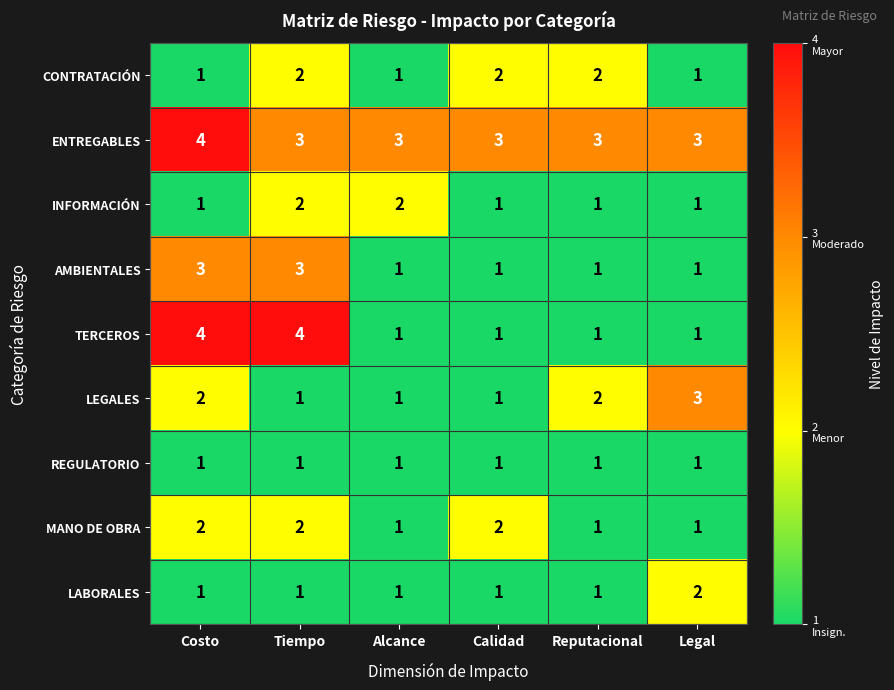

Which series has the widest spread of values?

TERCEROS